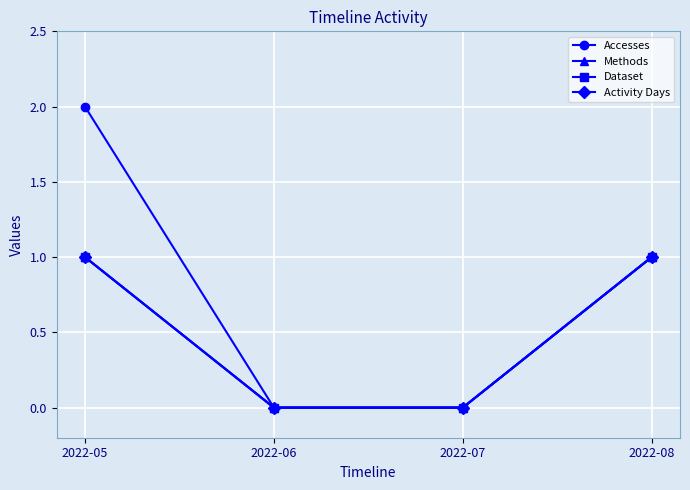

Does the chart have visible grid lines?

Yes